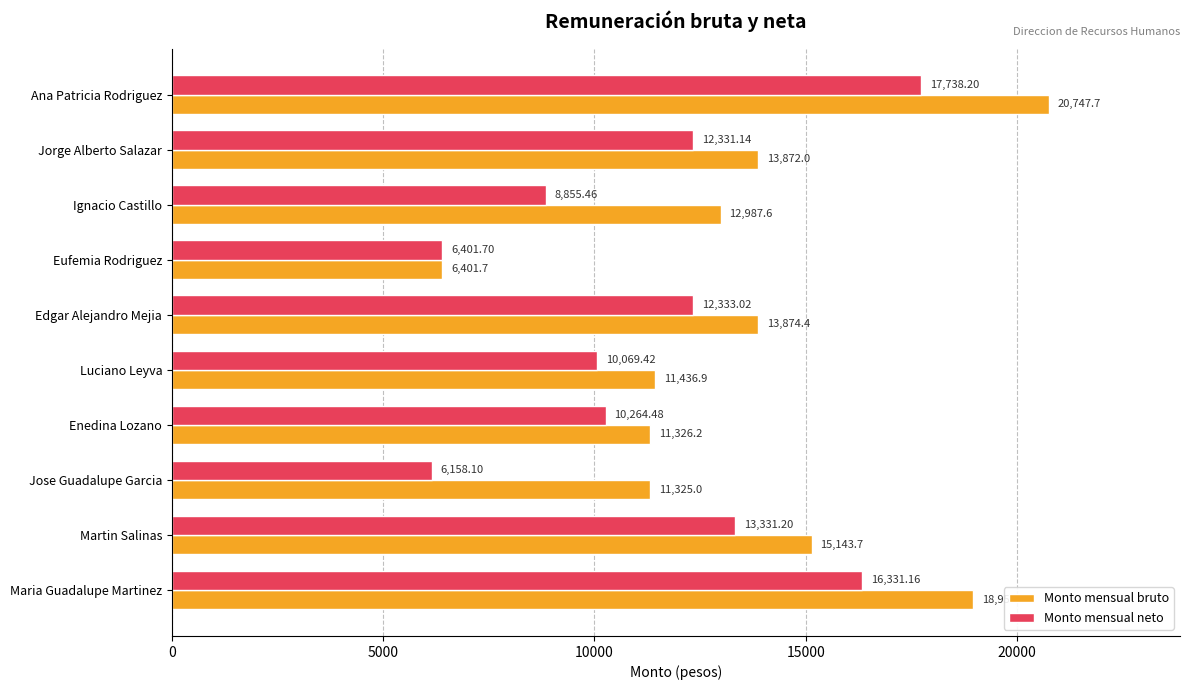

At how many categories does at least one series exceed 19810?

1